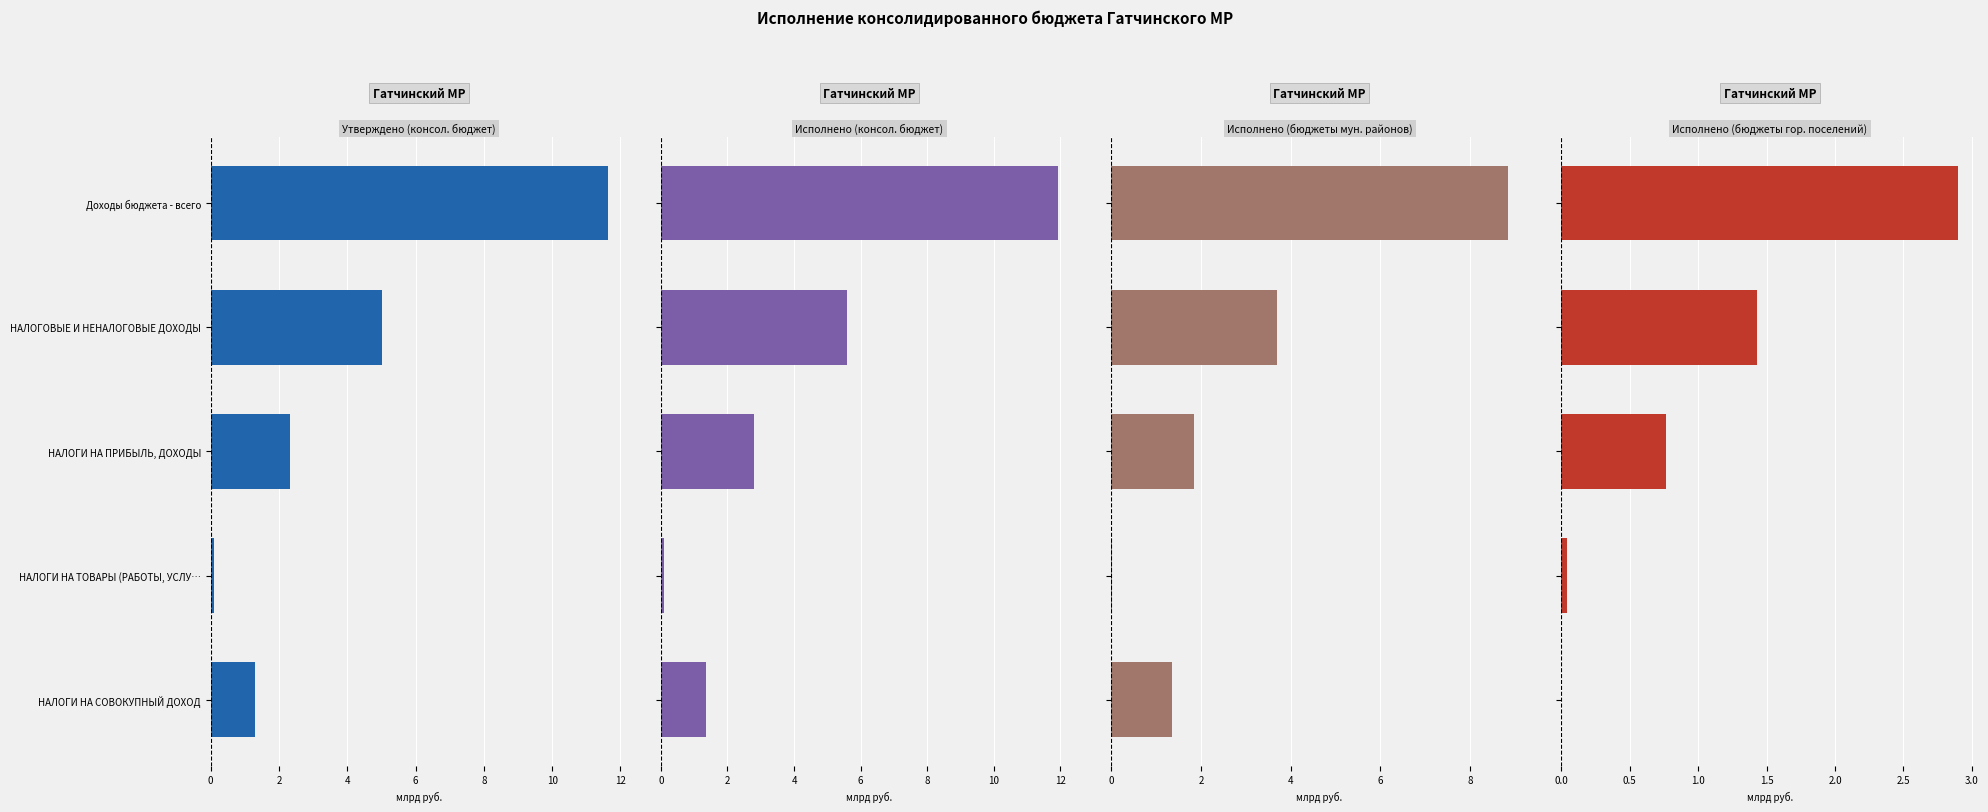

True or false: Исполнено (бюджеты мун. районов) has a value of 0.0 at НАЛОГИ НА ТОВАРЫ (РАБОТЫ, УСЛУ….

False